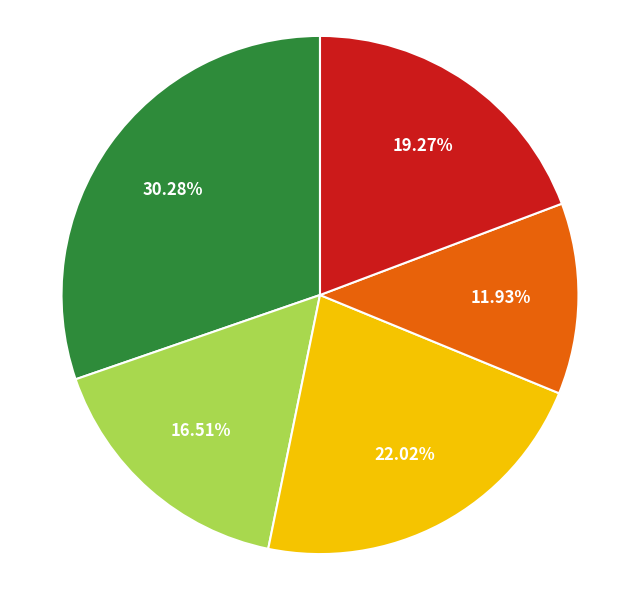

Is there a majority slice in this chart?

No